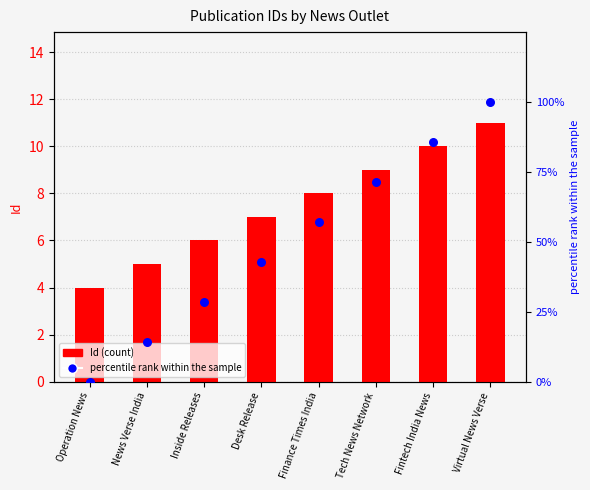

At how many categories does at least one series exceed 71?

3